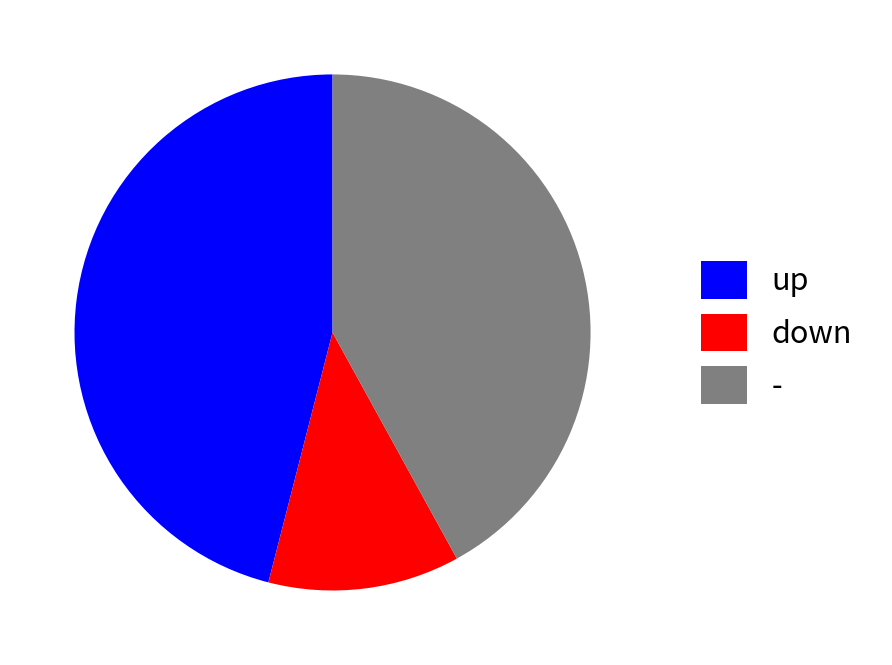

Is there any slice that represents more than half of the pie?

No